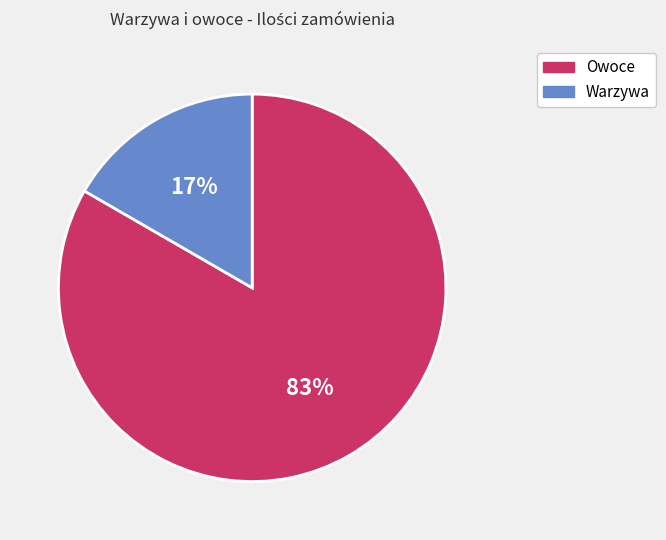

Is there any slice that represents more than half of the pie?

Yes